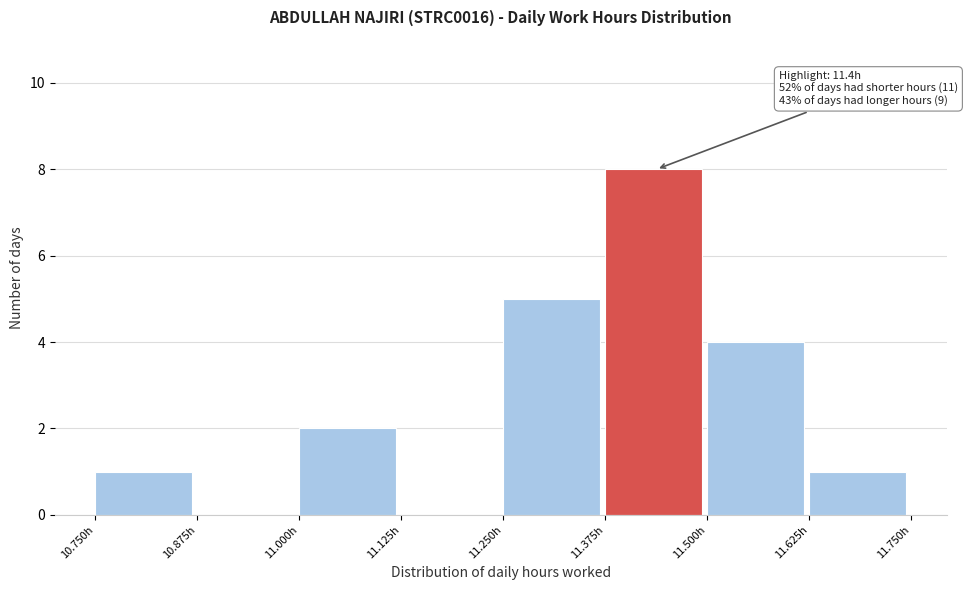

Over which range of the x-axis is the bar tallest?

11.375 to 11.500